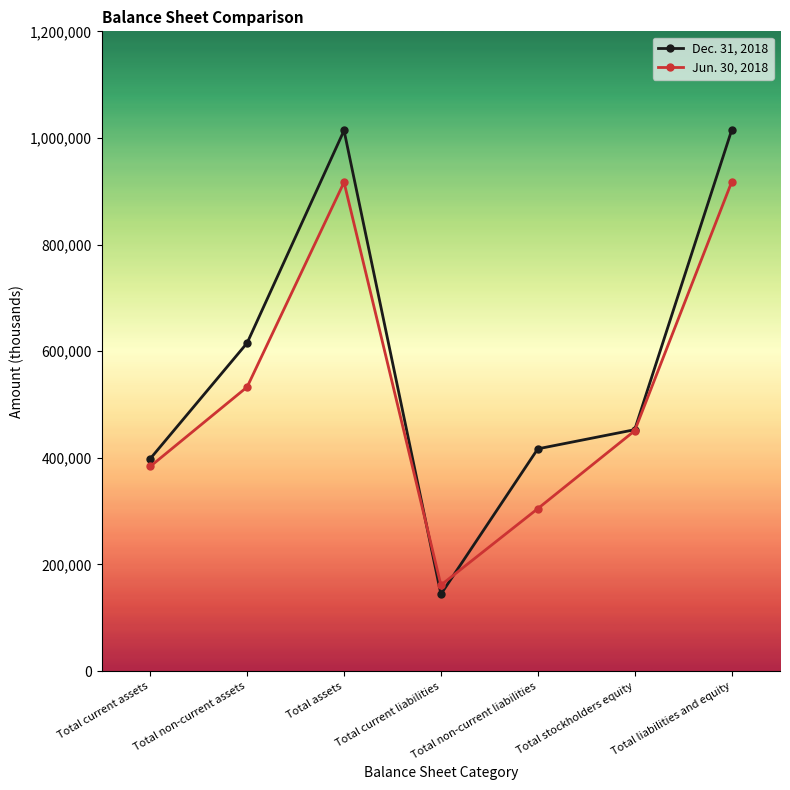

How many series are shown in this chart?

2